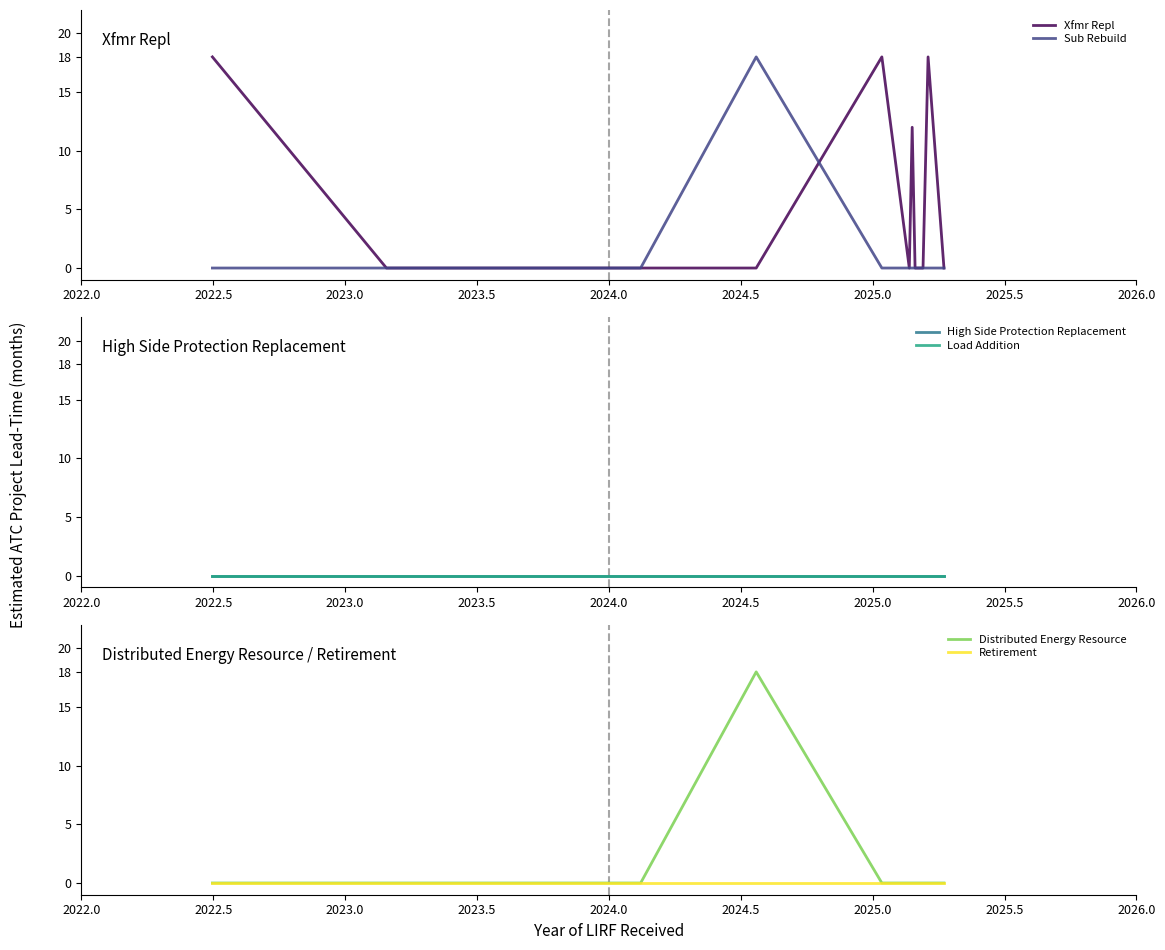

The Sub Rebuild series shows -12 at 2022.5. True or false?

False